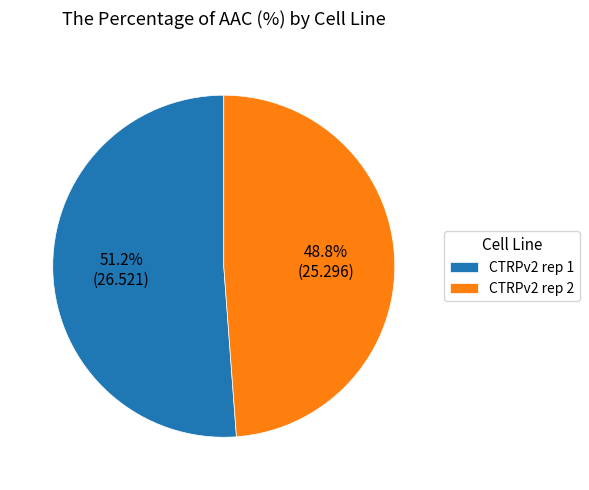

Which category has the smallest portion of the pie?

CTRPv2 rep 2